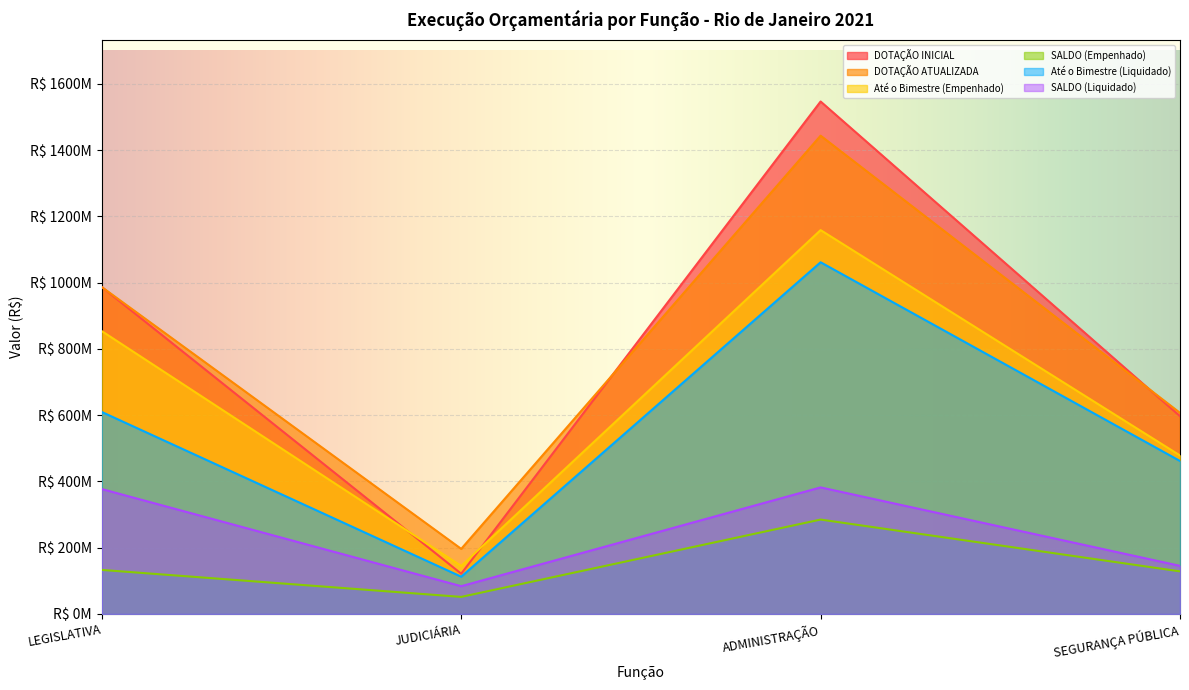

Does the chart display data point markers on the line(s)?

No